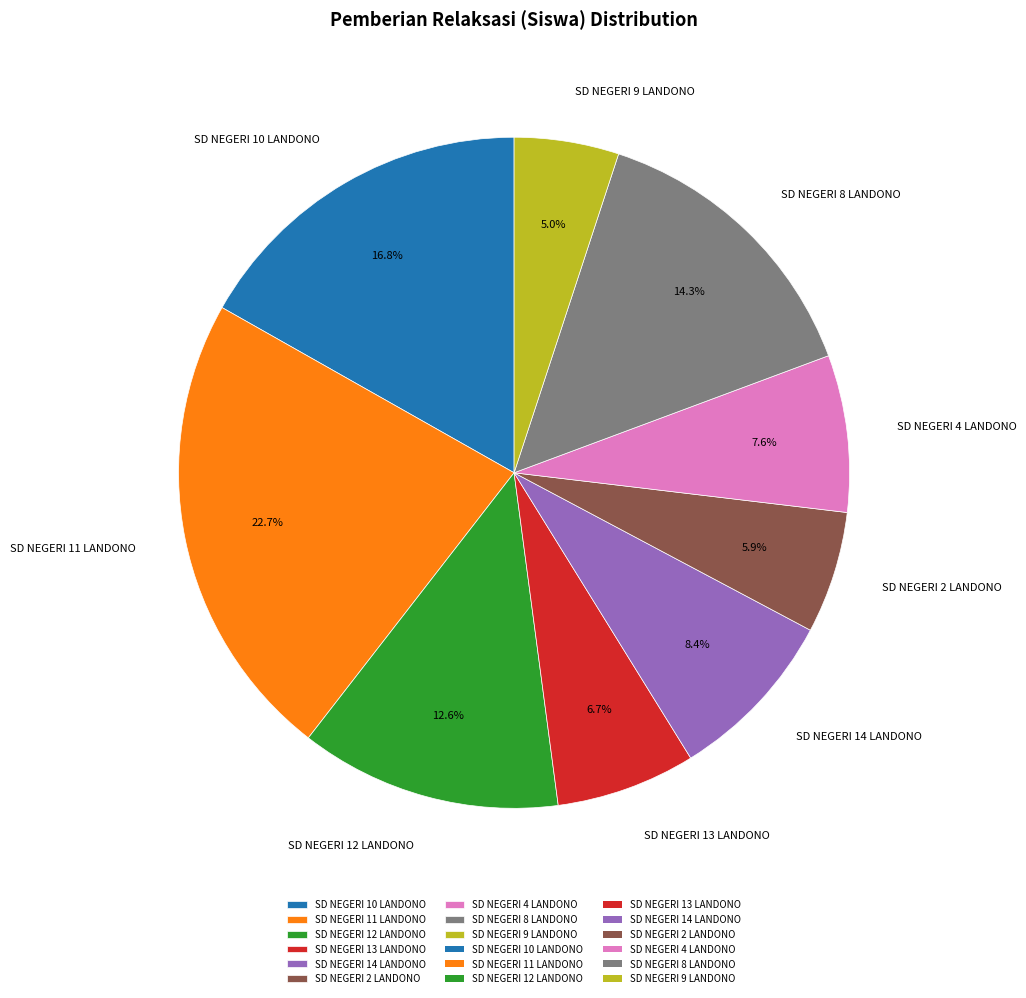

Is there any slice that represents more than half of the pie?

No